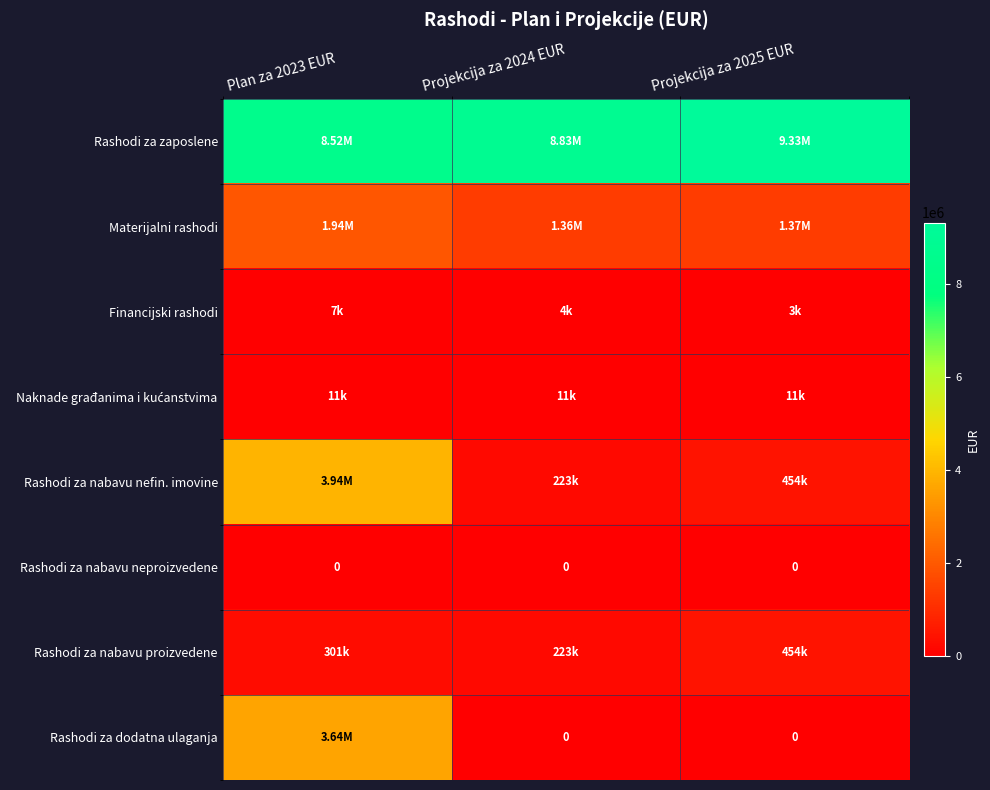

At Projekcija za 2025 EUR, list the series in order from smallest to largest.

Rashodi za nabavu neproizvedene, Rashodi za dodatna ulaganja, Financijski rashodi, Naknade građanima i kućanstvima, Rashodi za nabavu nefin. imovine, Rashodi za nabavu proizvedene, Materijalni rashodi, Rashodi za zaposlene